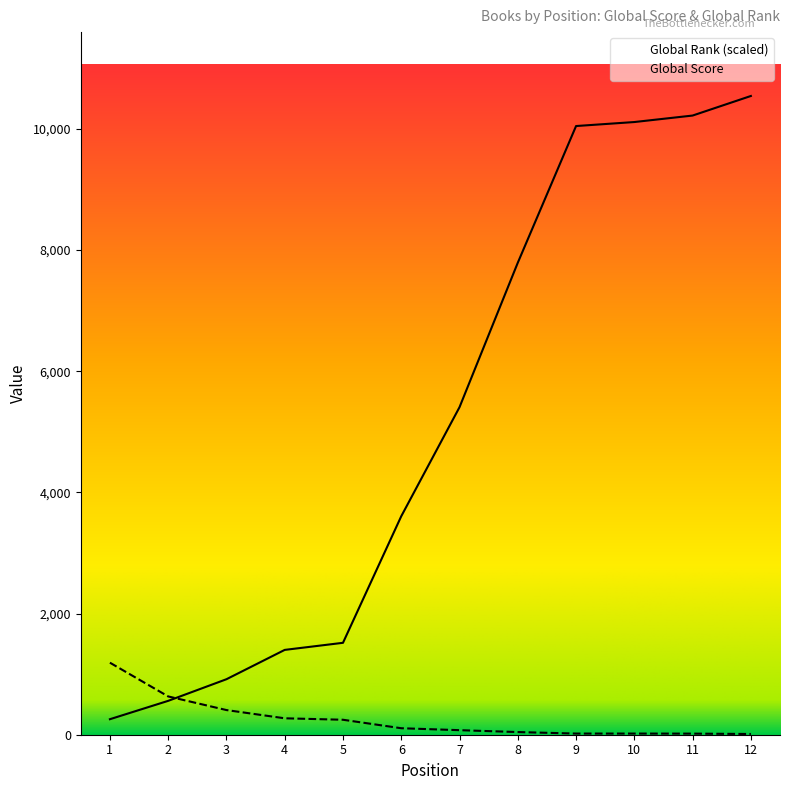

Rank the categories by Global Score value from lowest to highest.

12, 11, 9, 10, 8, 7, 6, 5, 4, 3, 2, 1